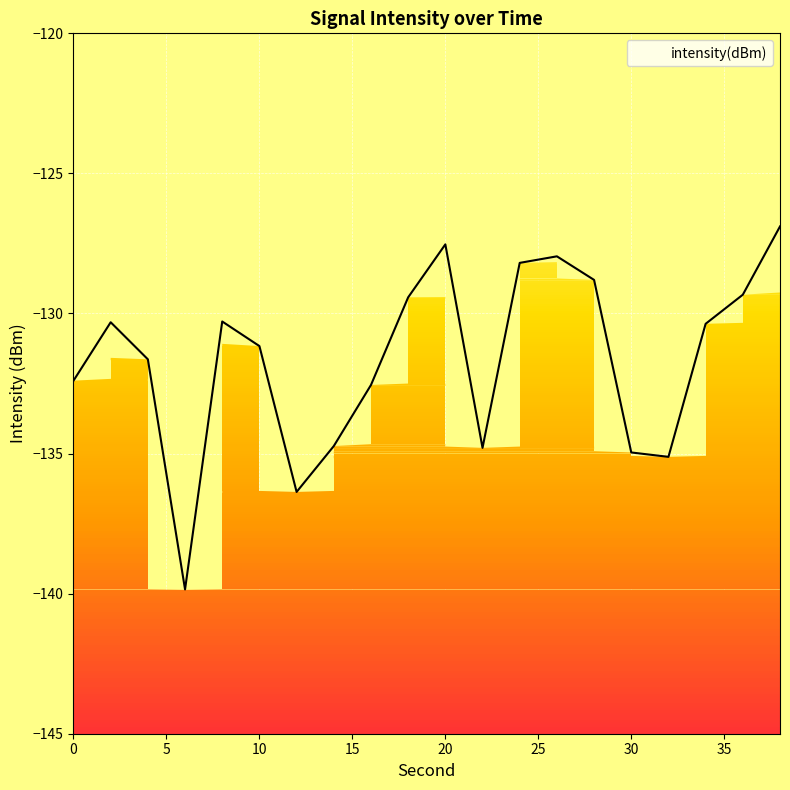

What is the smallest value displayed?

-139.8